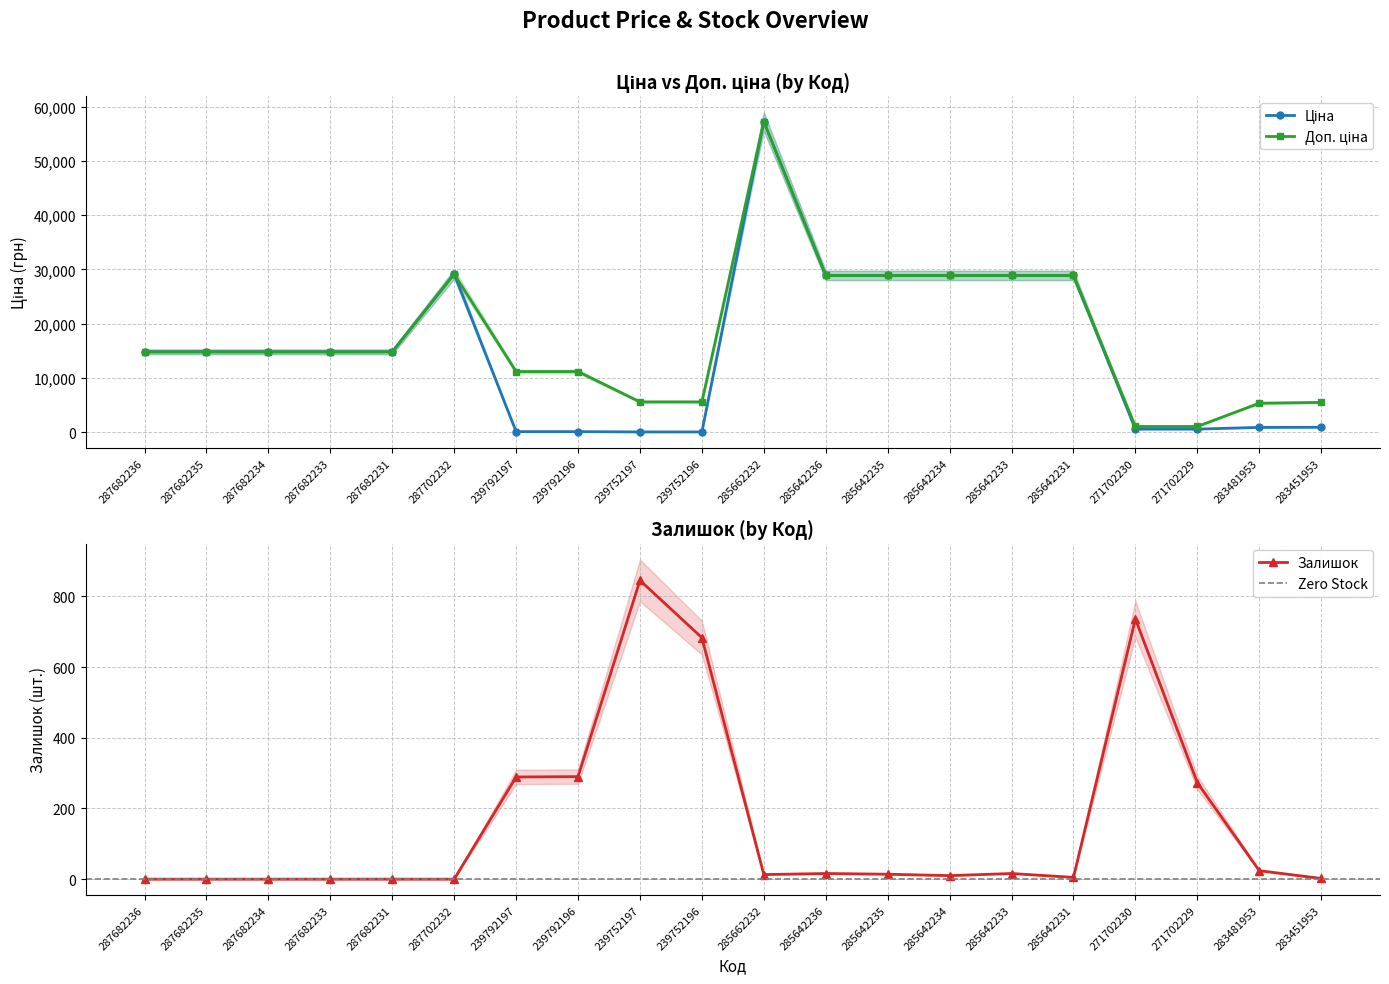

True or false: Доп. ціна and Ціна cross at least once.

False